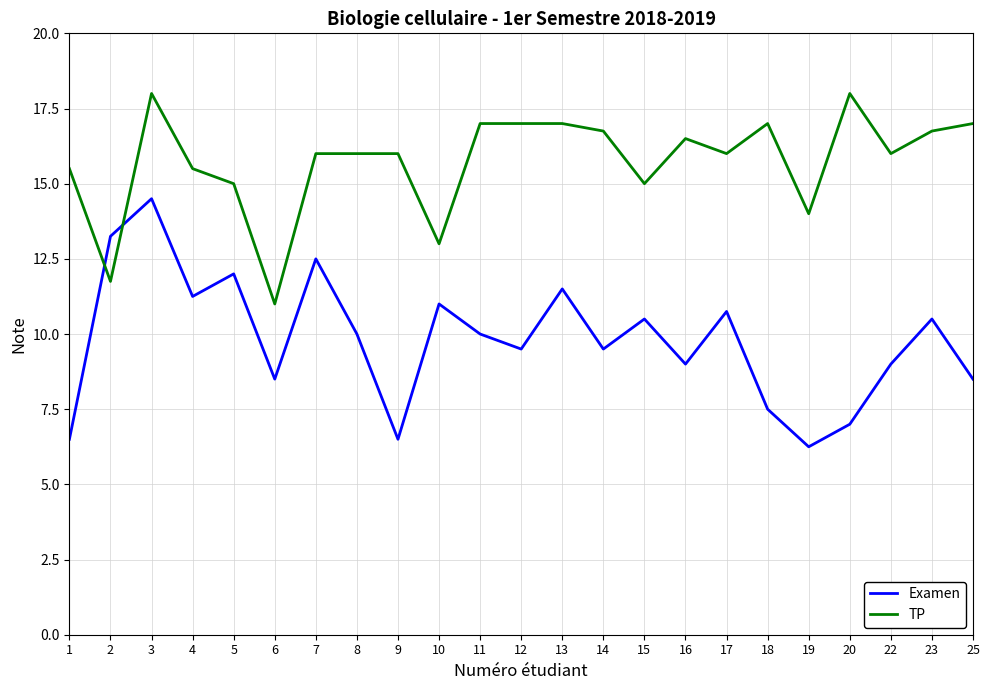

At which label does TP reach its minimum?

6